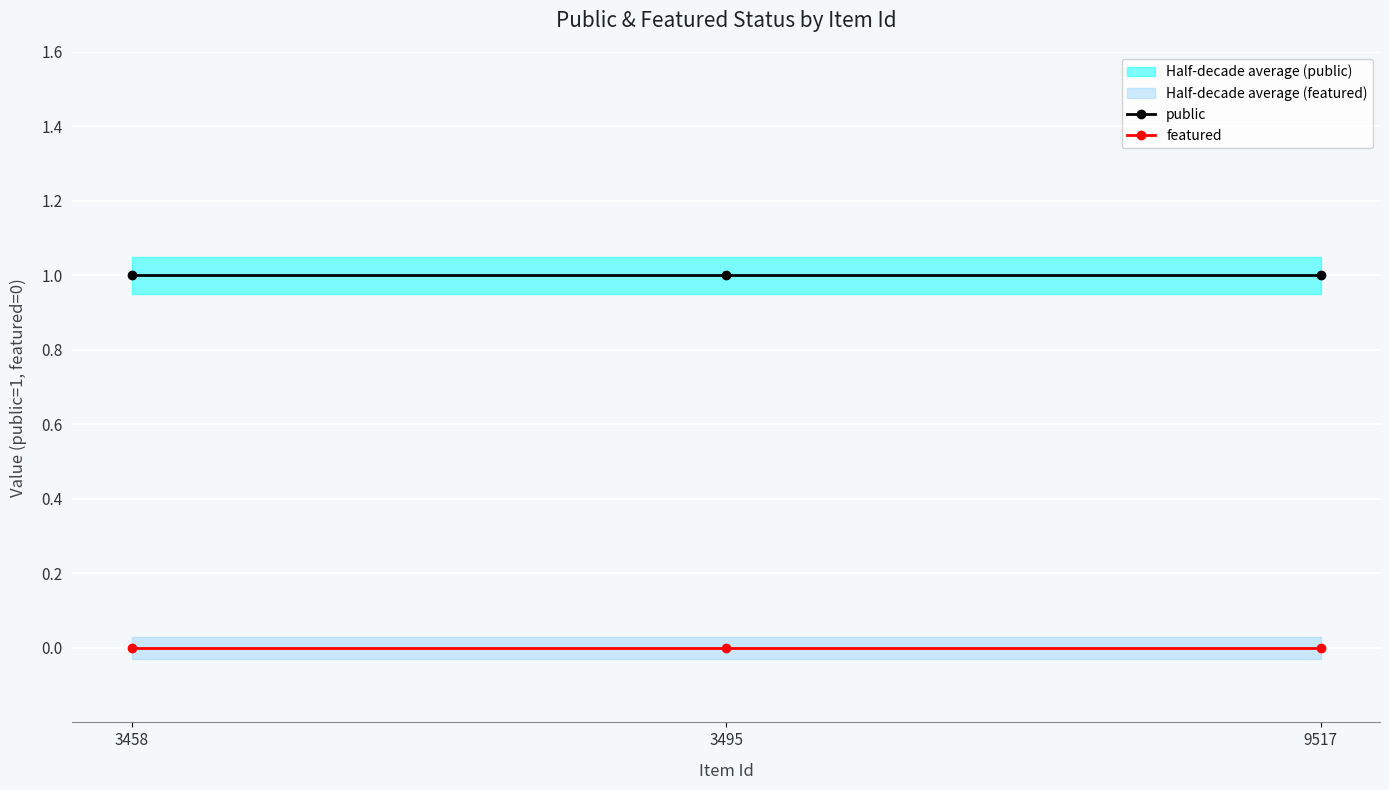

At which category is the sum across all series the highest?

3458